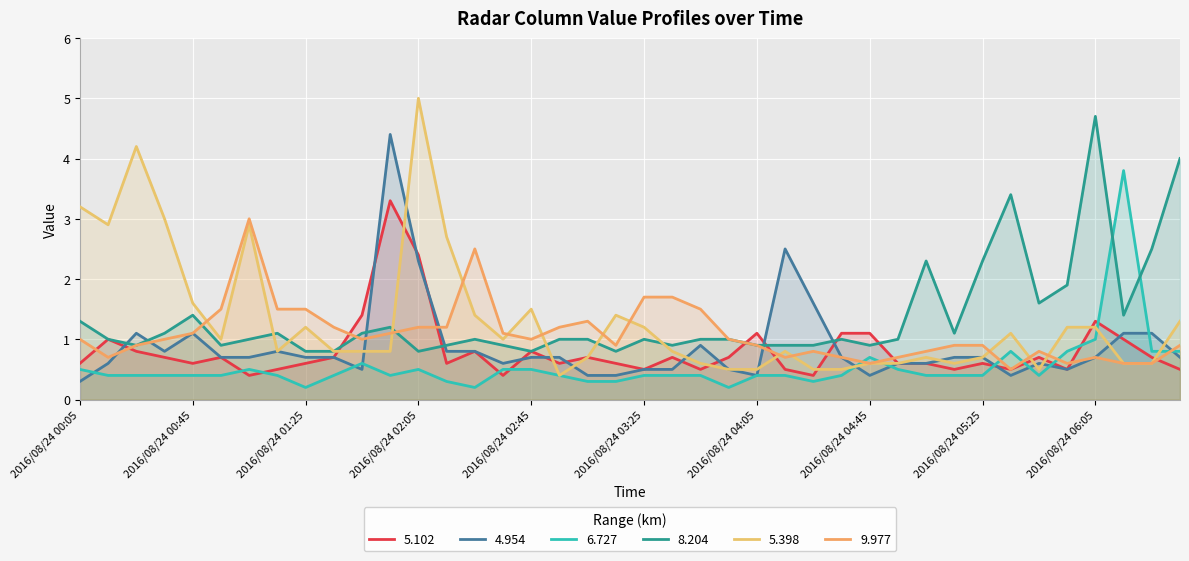

Which category has the lowest value in the 9.977 series?

2016/08/24 05:35